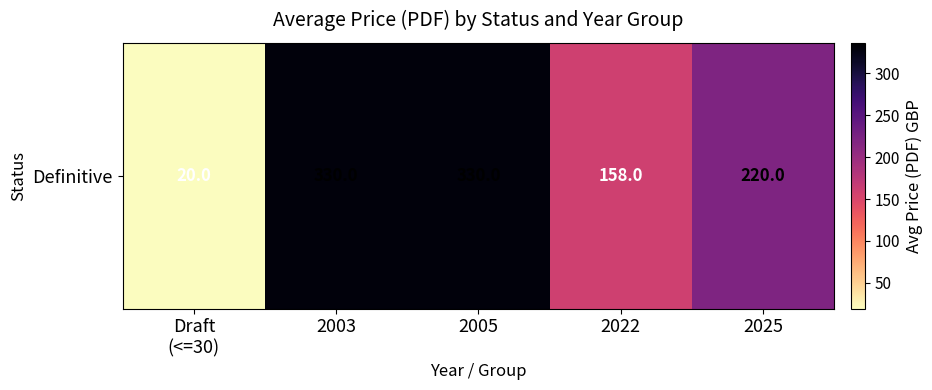

Where does the data first go above 220?

2003